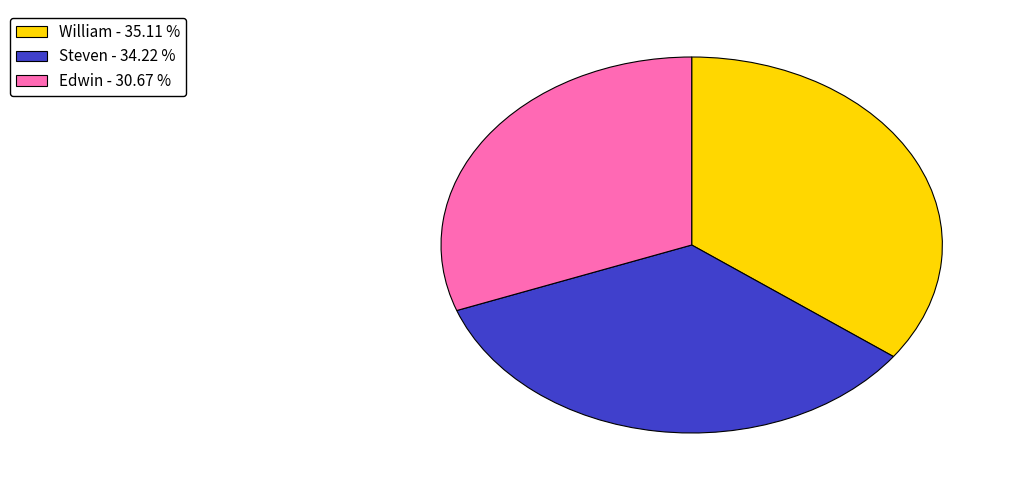

Count the number of slices in the pie.

3